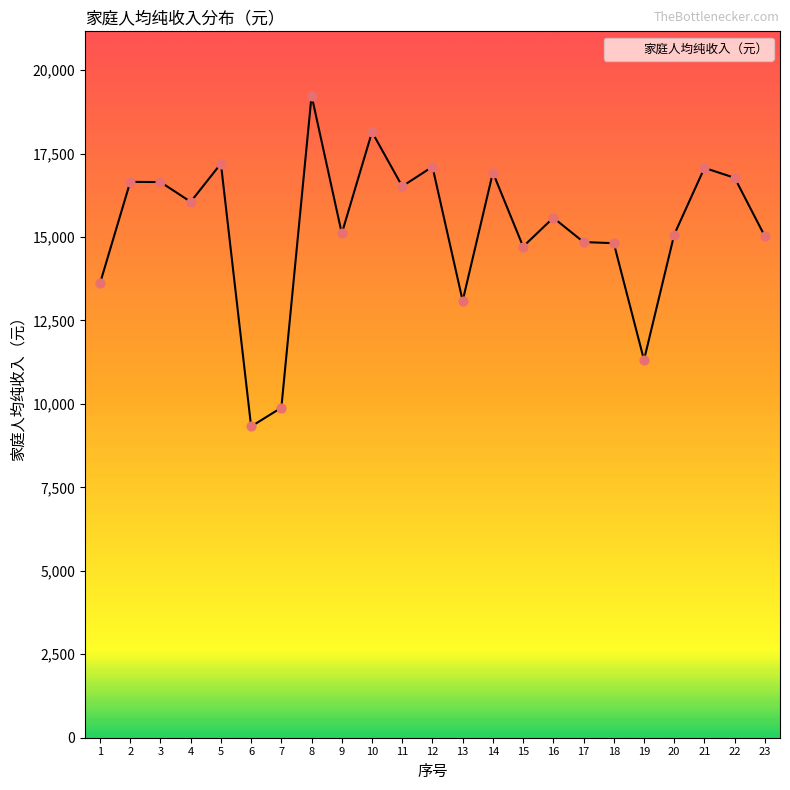

Which has a higher value, 22 or 17?

22